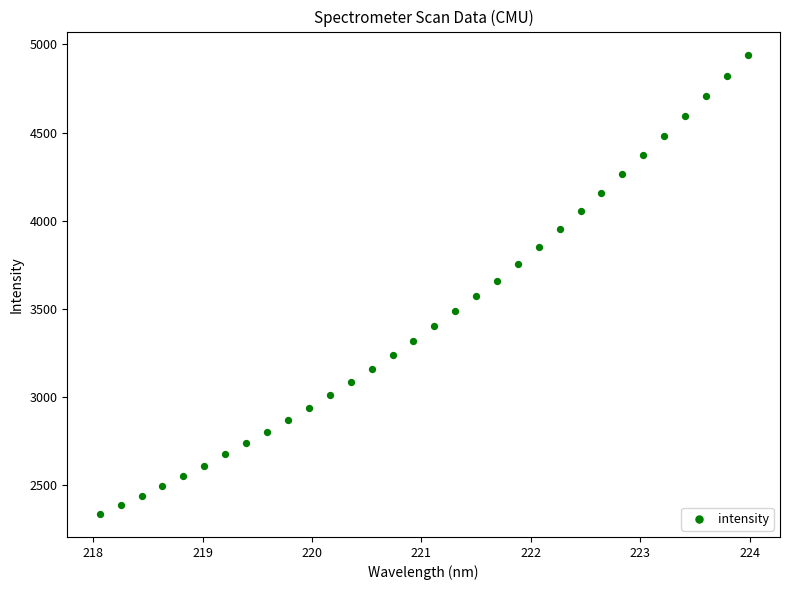

What is the range of Y values (max minus min)?

2605.5